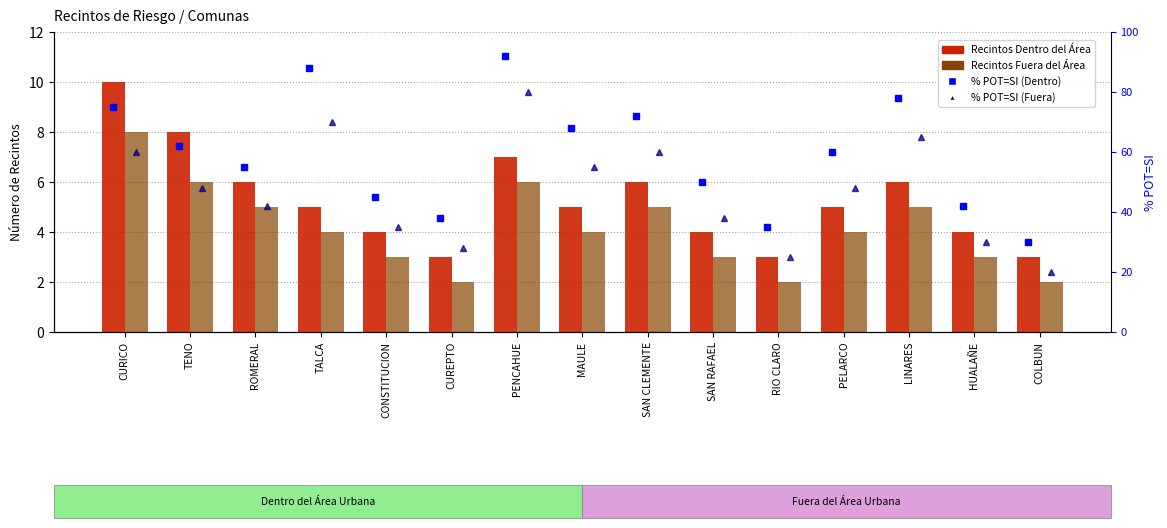

Reading left to right, transcribe all the data shown in this chart.

Count Inside (Dentro): 10	8	6	5	4	3	7	5	6	4	3	5	6	4	3
Count Outside (Fuera): 8	6	5	4	3	2	6	4	5	3	2	4	5	3	2
% POT=SI (Dentro): 75	62	55	88	45	38	92	68	72	50	35	60	78	42	30
% POT=SI (Fuera): 60	48	42	70	35	28	80	55	60	38	25	48	65	30	20